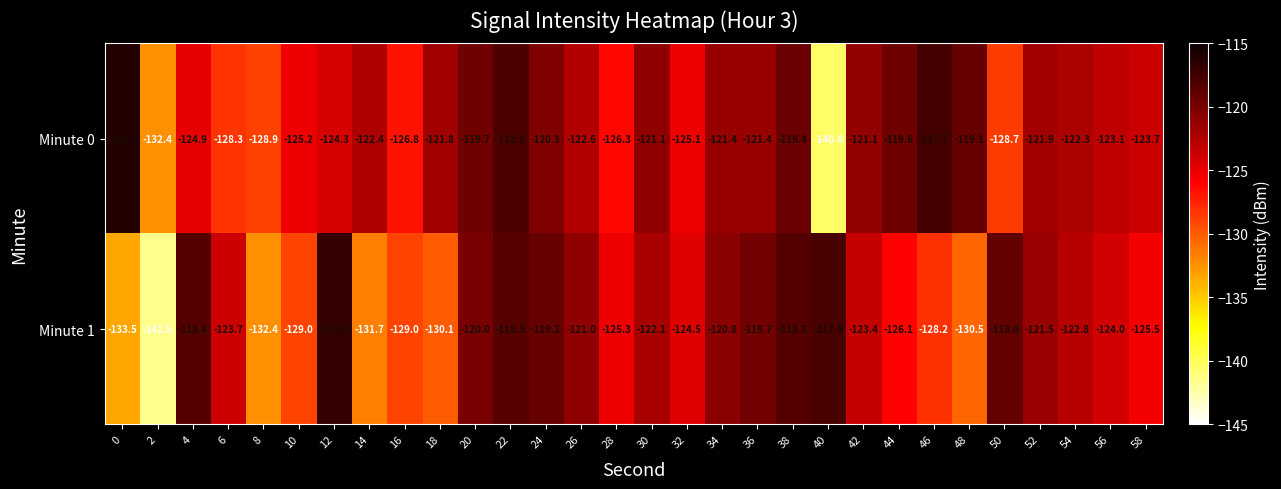

At which category does the chart reach its minimum across all series?

2